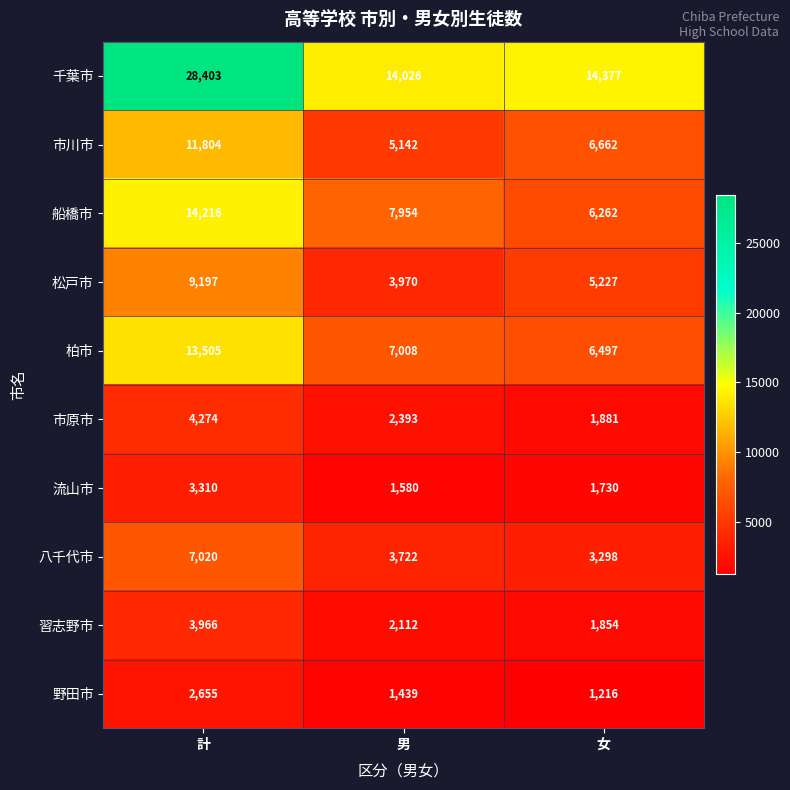

What is the sum of the 柏市 values at 男 and 計?

20513